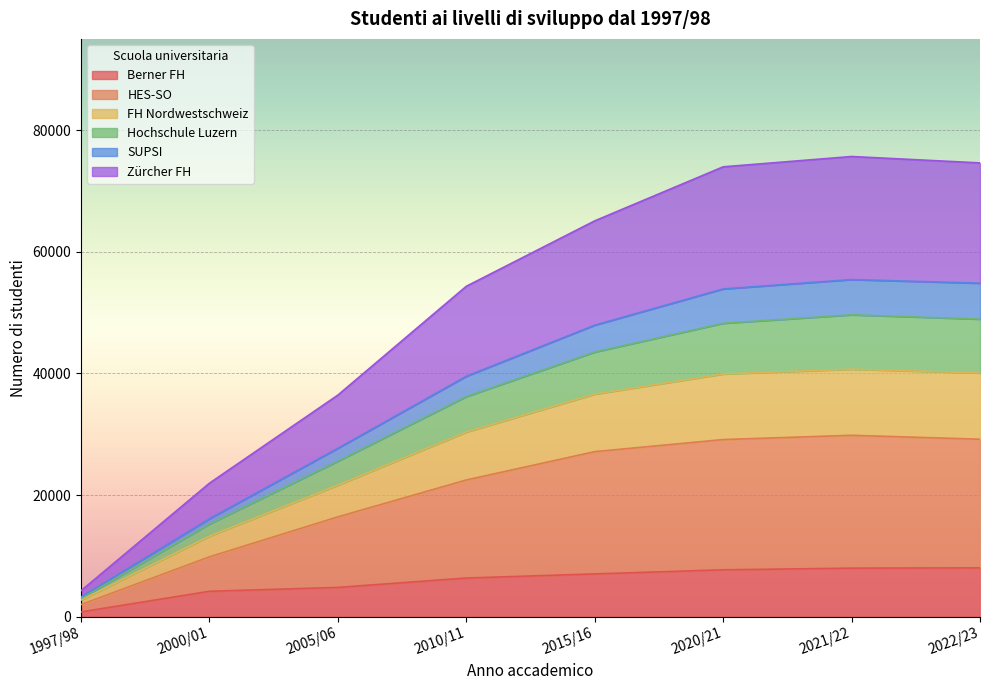

Is the value of Zürcher FH at 2000/01 greater than the value of Hochschule Luzern at 1997/98?

Yes